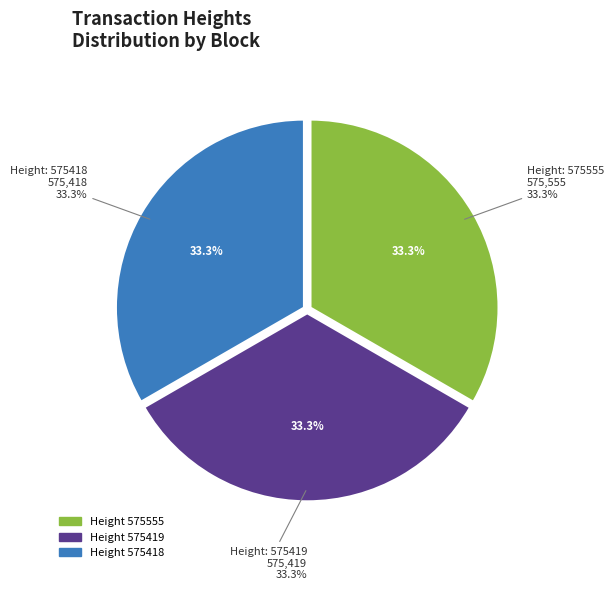

True or false: 575555 accounts for 33% of the total.

True